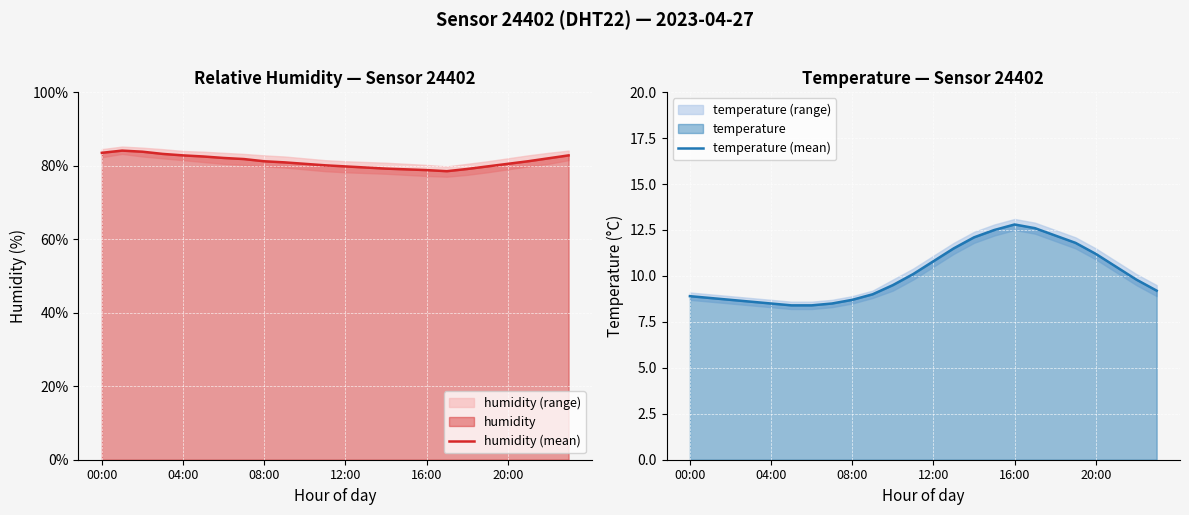

The humidity (mean) series shows 127.0 at 15. True or false?

False